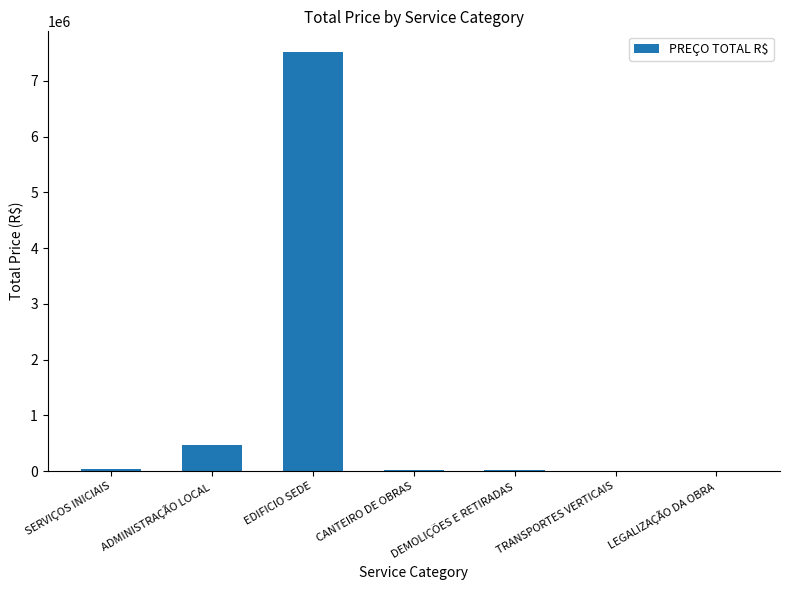

Count the number of categories in the chart.

7